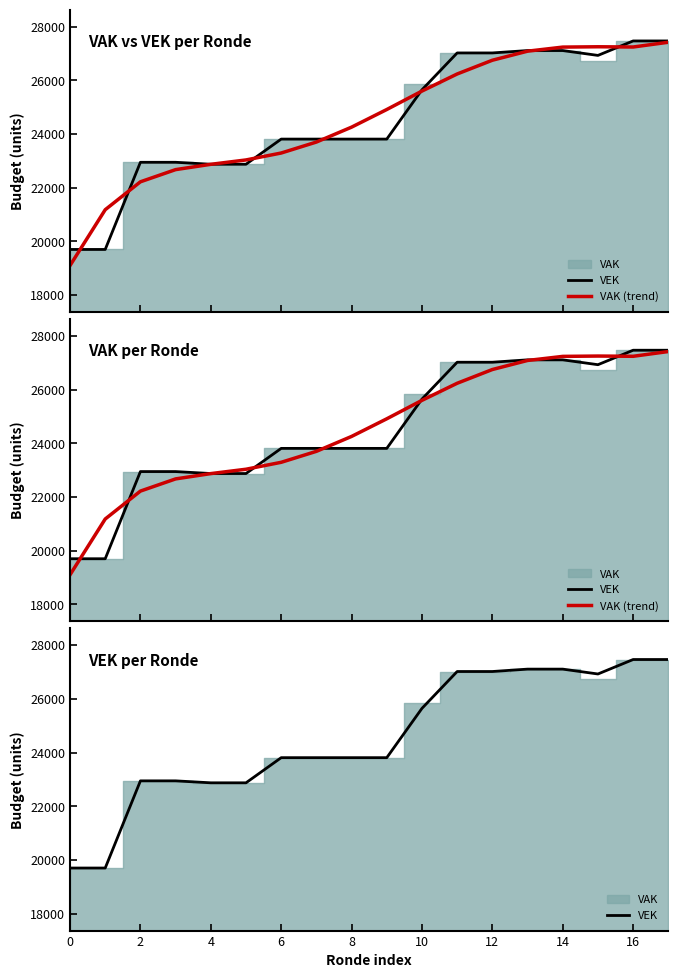

How many data points in VEK are less than 23808?

6